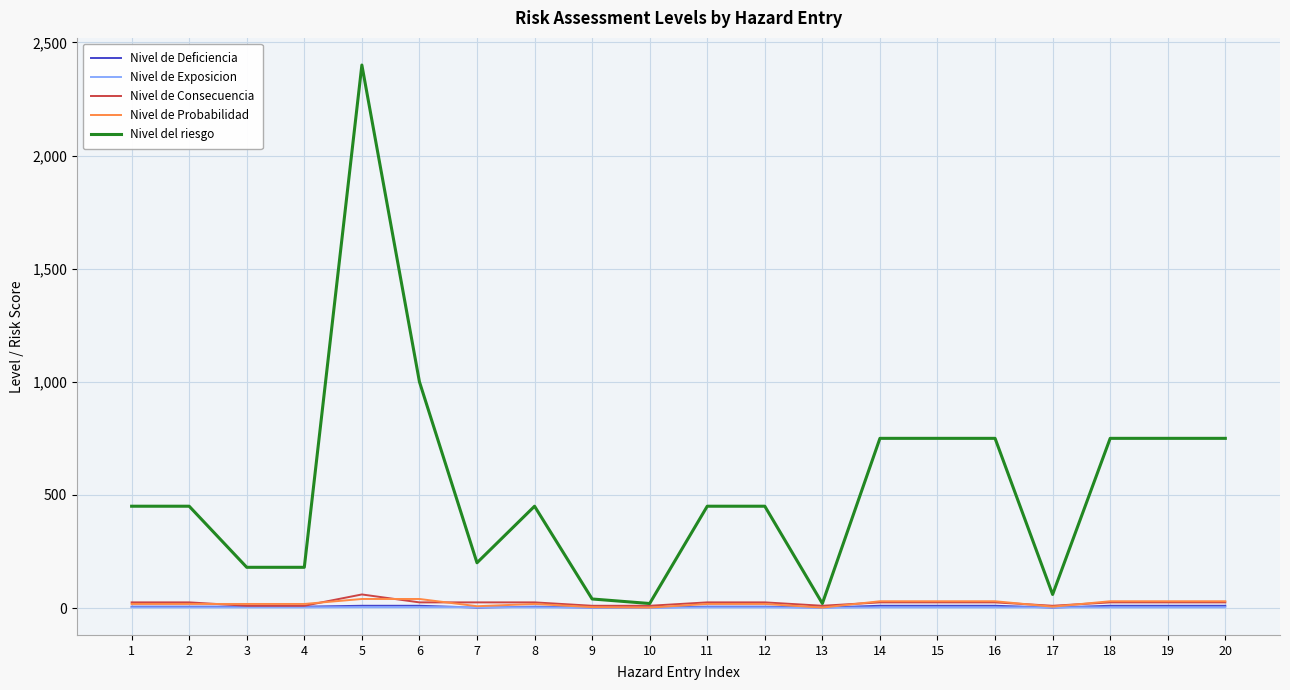

Between 12 and 13, which series saw the biggest shift?

Nivel del riesgo